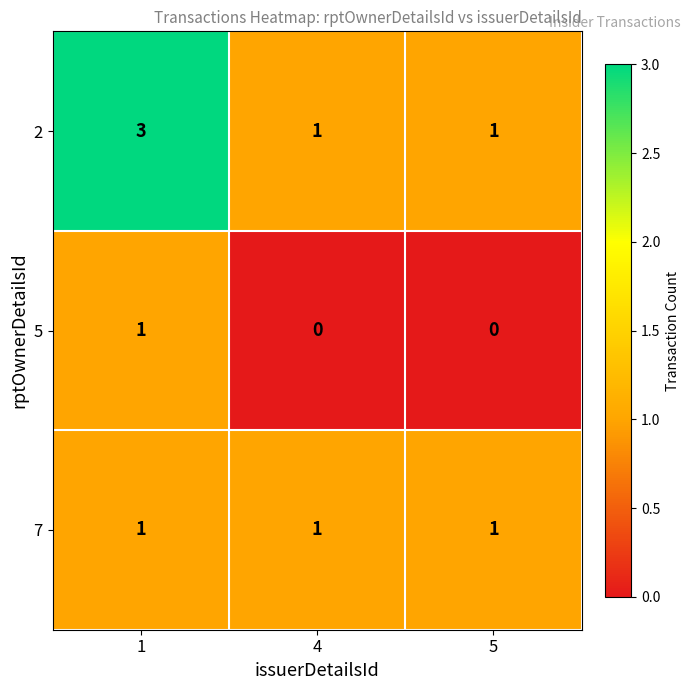

Reading left to right, what are all the values shown in this chart?

2: 3	1	1
5: 1	0	0
7: 1	1	1